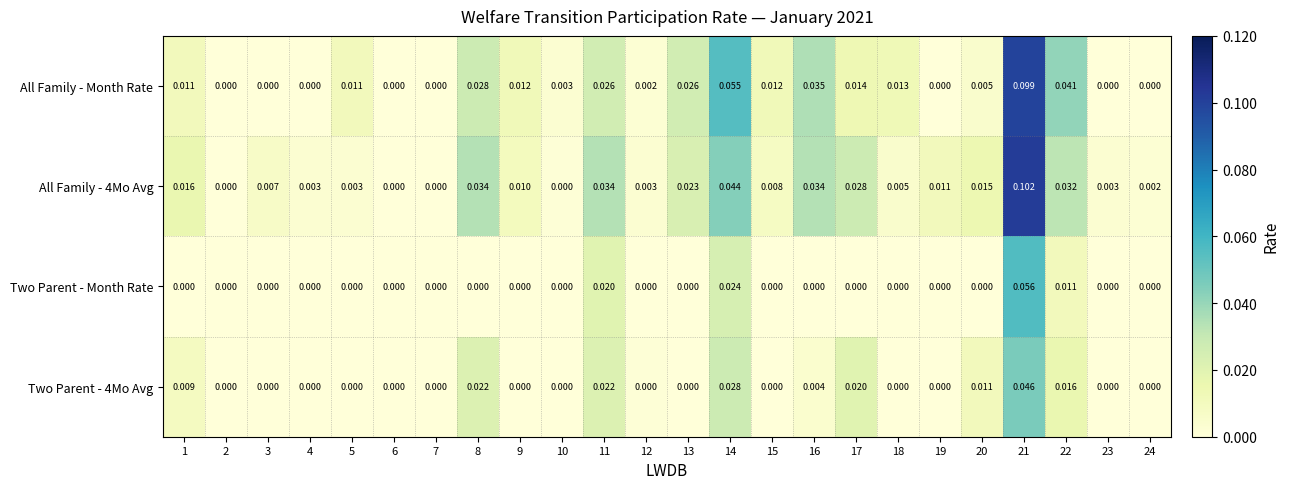

Is the value of Two Parent - 4Mo Avg at 20 greater than the value of All Family - 4Mo Avg at 1?

No